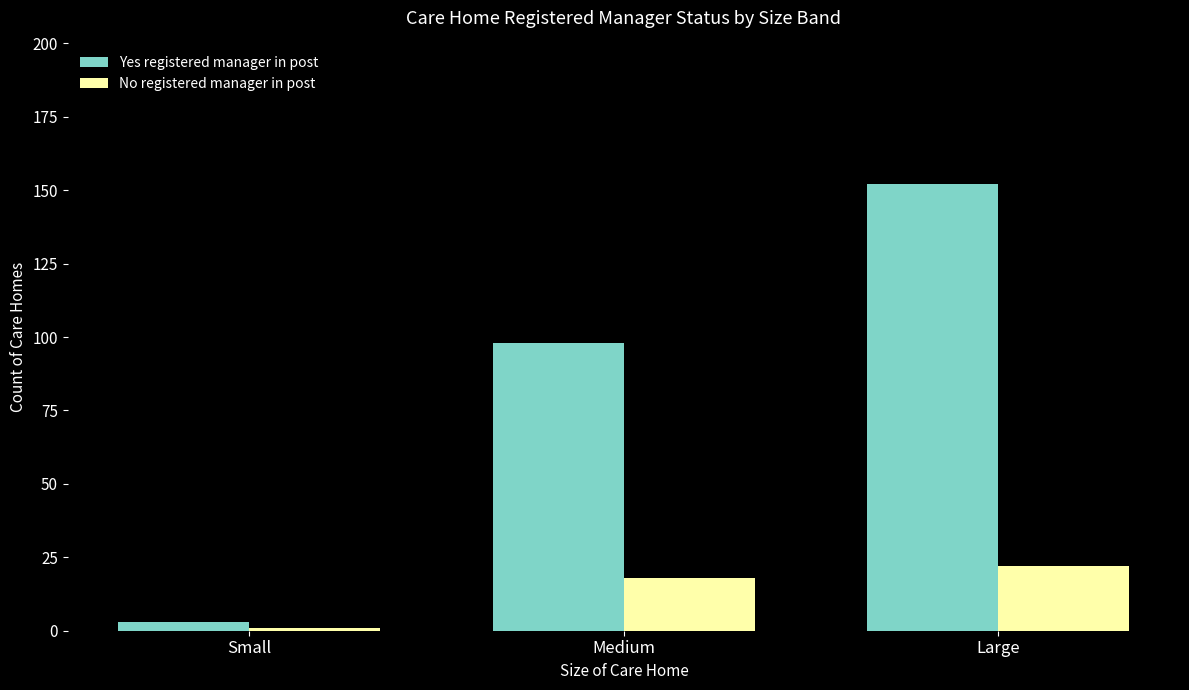

Rank the series at Medium from highest to lowest value.

Yes registered manager in post, No registered manager in post